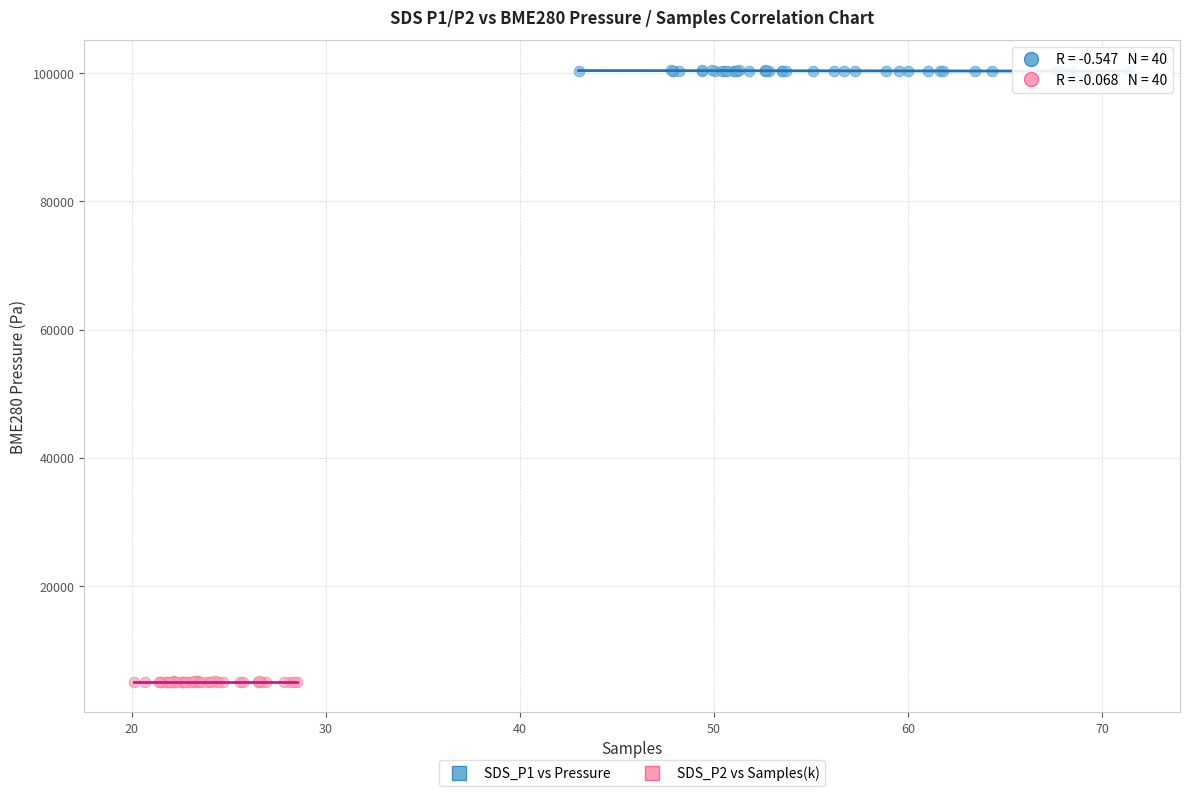

Which series contains the lowest Y value?

SDS_P2 vs Samples(k)